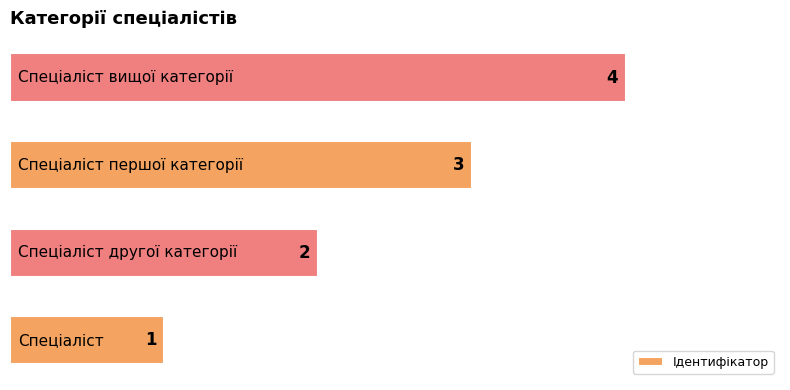

What is the sum of all values?

10